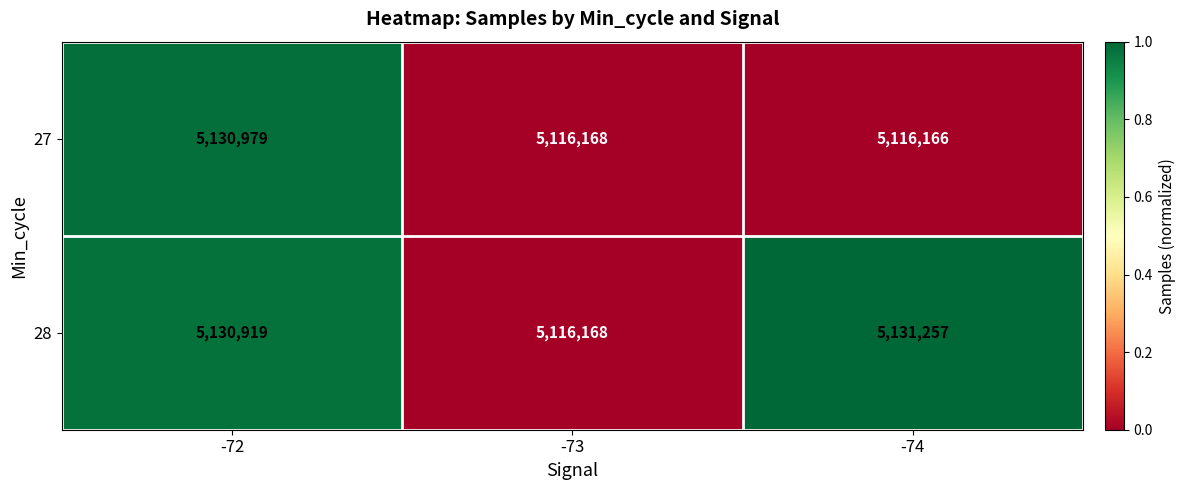

How many categories are shown in the chart?

3